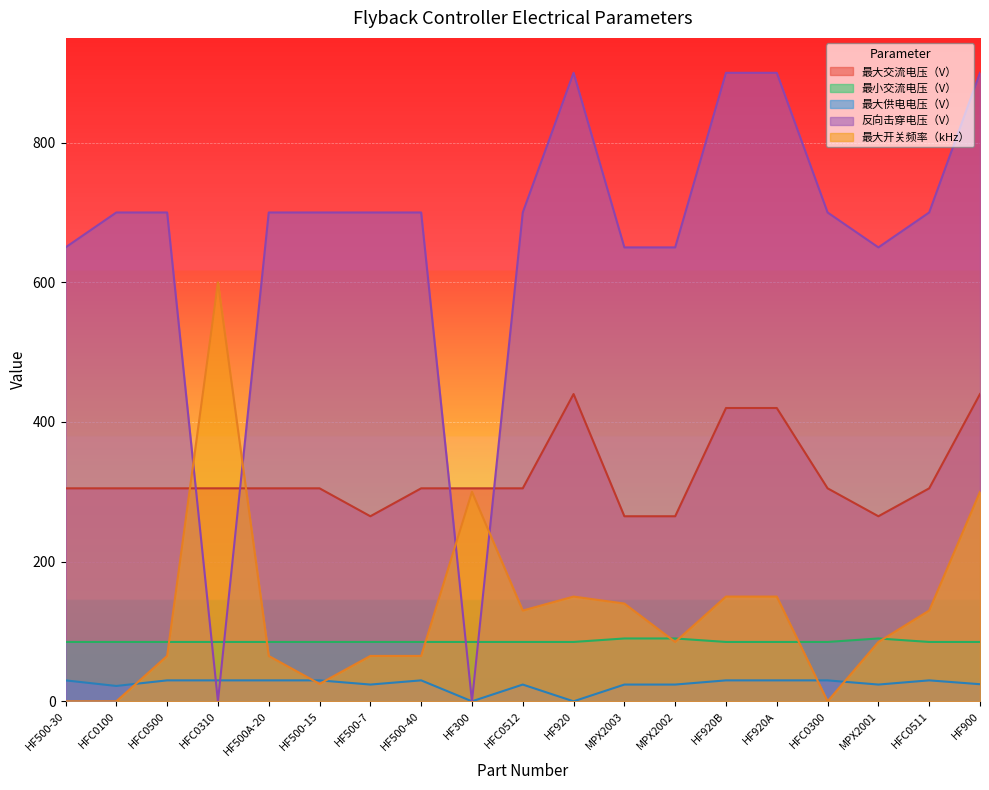

Which series has the largest range (max minus min)?

反向击穿电压（V）